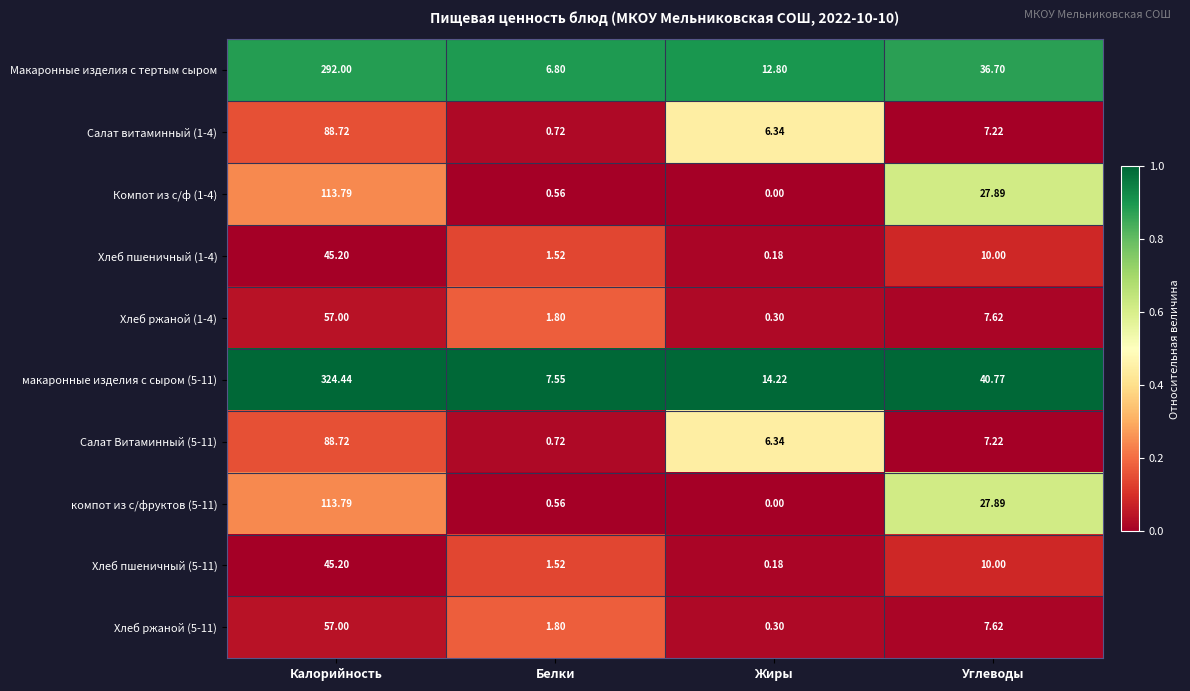

Which series has the largest total across all categories?

макаронные изделия с сыром (5-11)